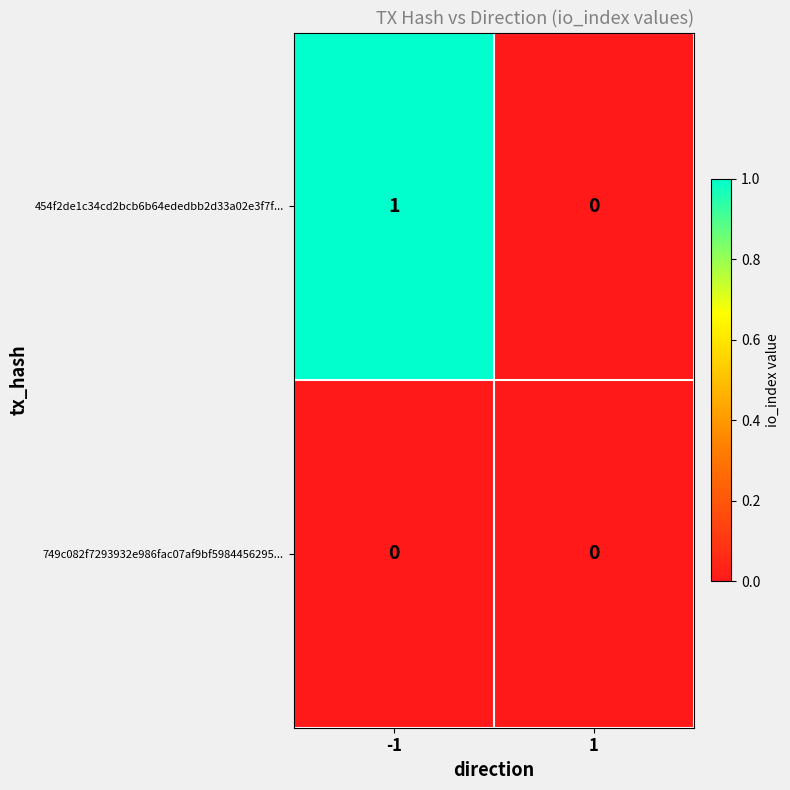

Which series has the largest total across all categories?

454f2de1c34cd2bcb6b64ededbb2d33a02e3f7f...